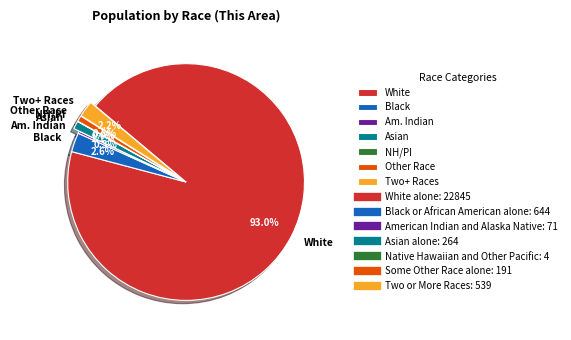

What is the ratio of the value at Black to the value at Am. Indian?

9.1